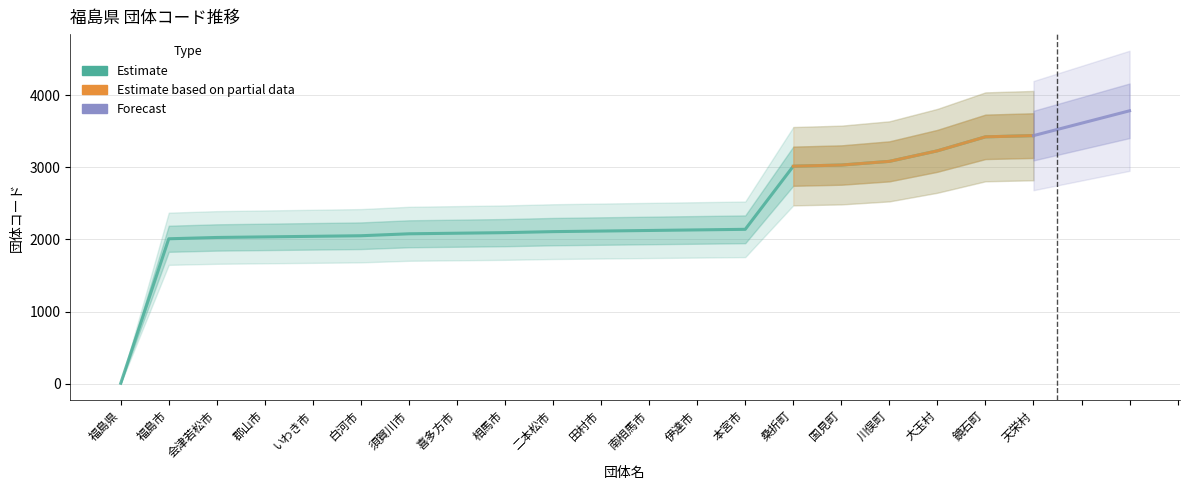

Approximately how many times larger is the value at 大玉村 compared to 南相馬市?

1.5